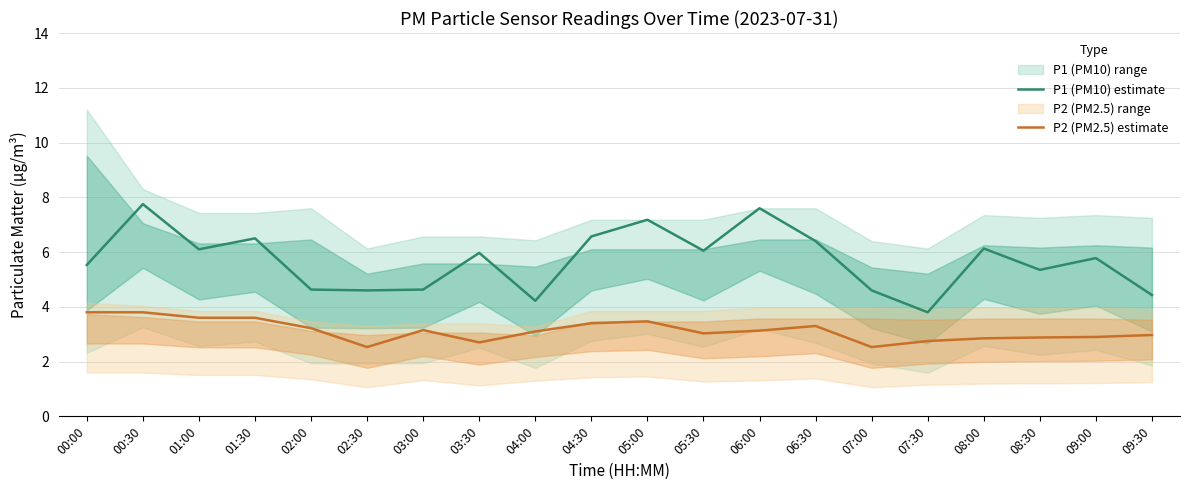

How many data points in P1 (PM10) estimate are above 5?

13